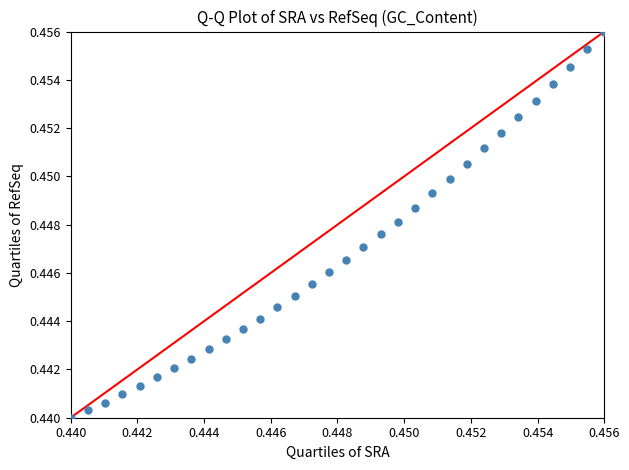

How many points are shown in the scatter plot?

32